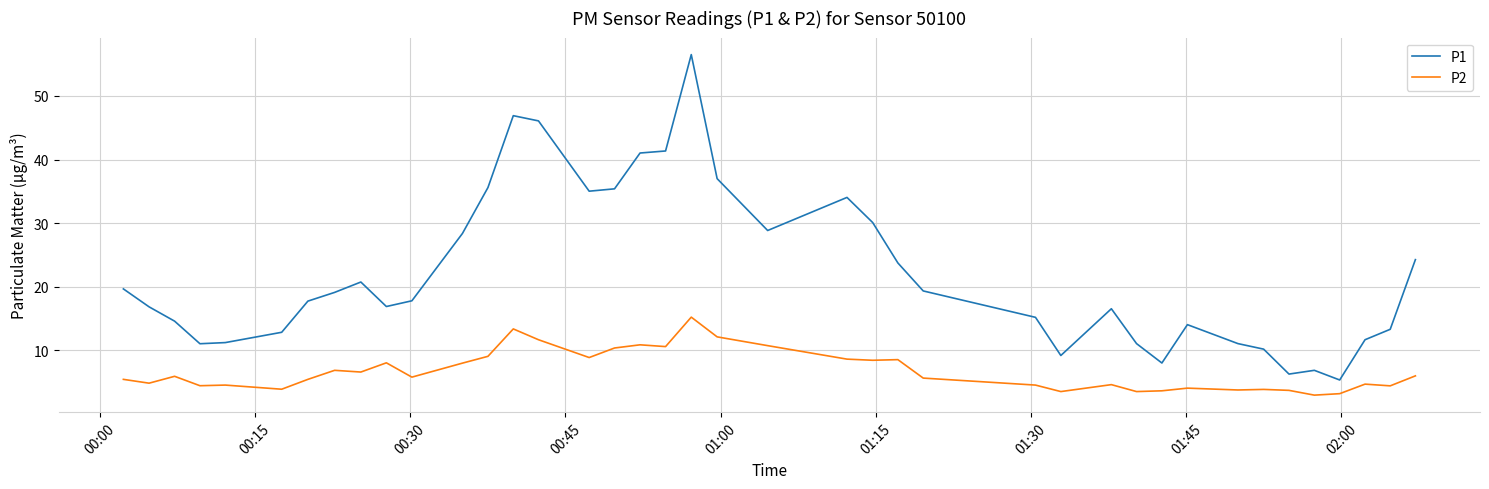

Which series has the largest total across all categories?

P1